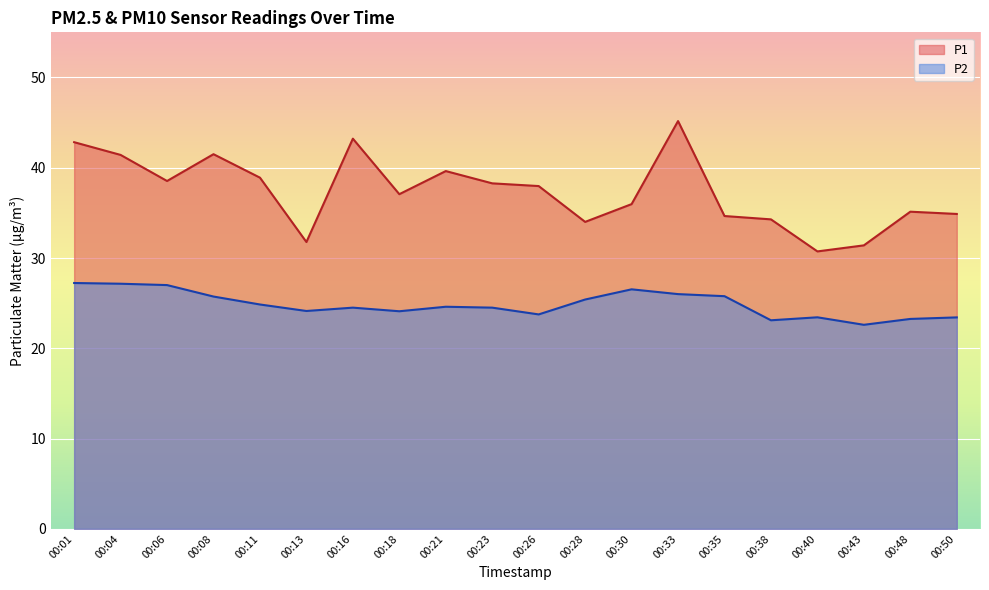

Where is P2 nearest to the value 24?

00:18